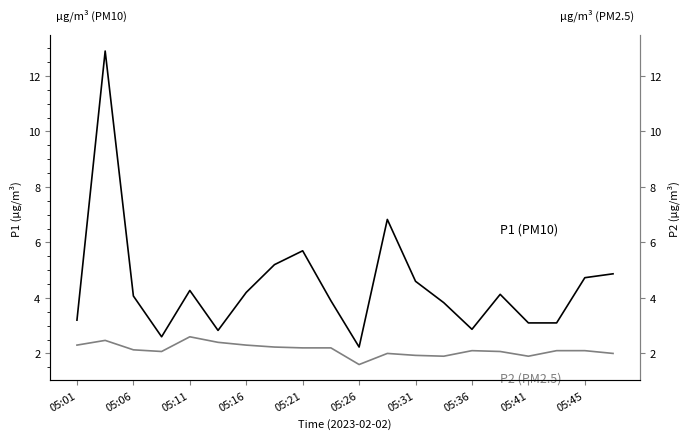

What position from the right is 05:01?

20